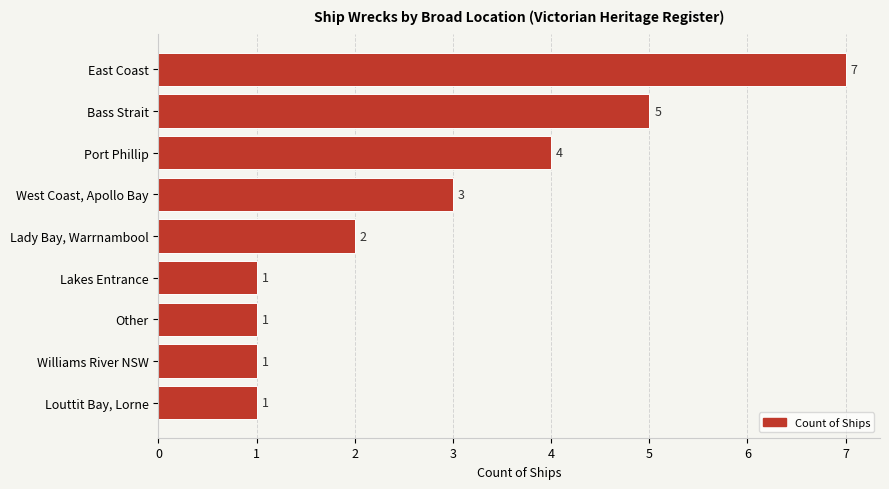

How many values are below 2?

4